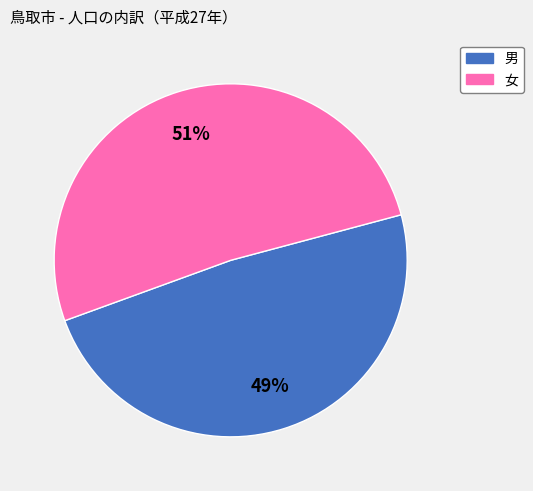

Is there a majority slice in this chart?

Yes